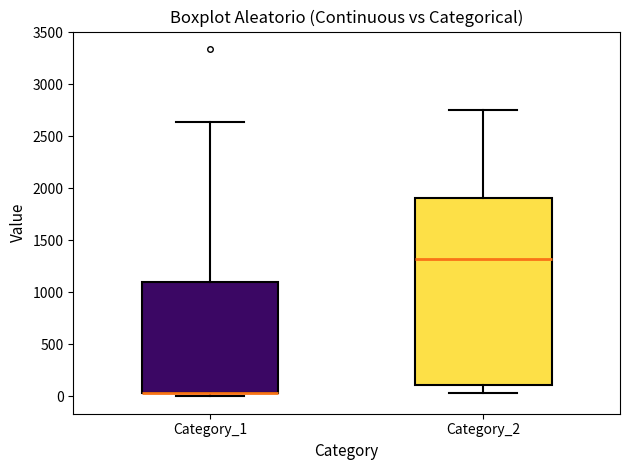

Reading left to right, read every box against the y-axis: the position of its median line, the range the box covers, and the ends of its whiskers. The values are not printed on the chart, so give them approximately, as read against the axis.

Category_1: median 50 (drawn on the box's lower edge), box 50 to 1100, whiskers 0 to 2650
Category_2: median 1300, box 100 to 1900, whiskers 50 to 2750